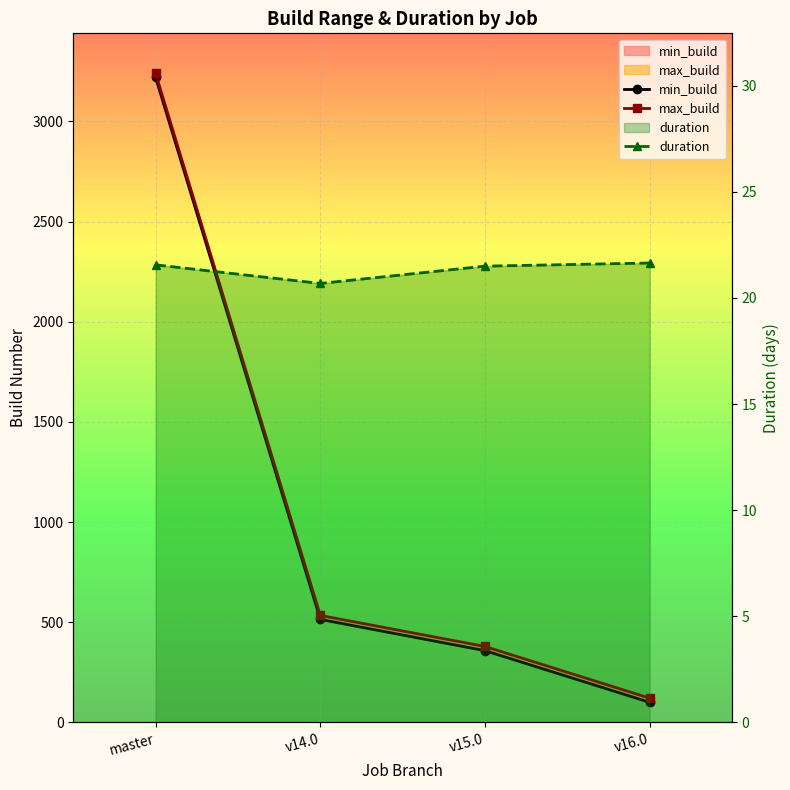

True or false: min_build and max_build intersect in this chart.

False